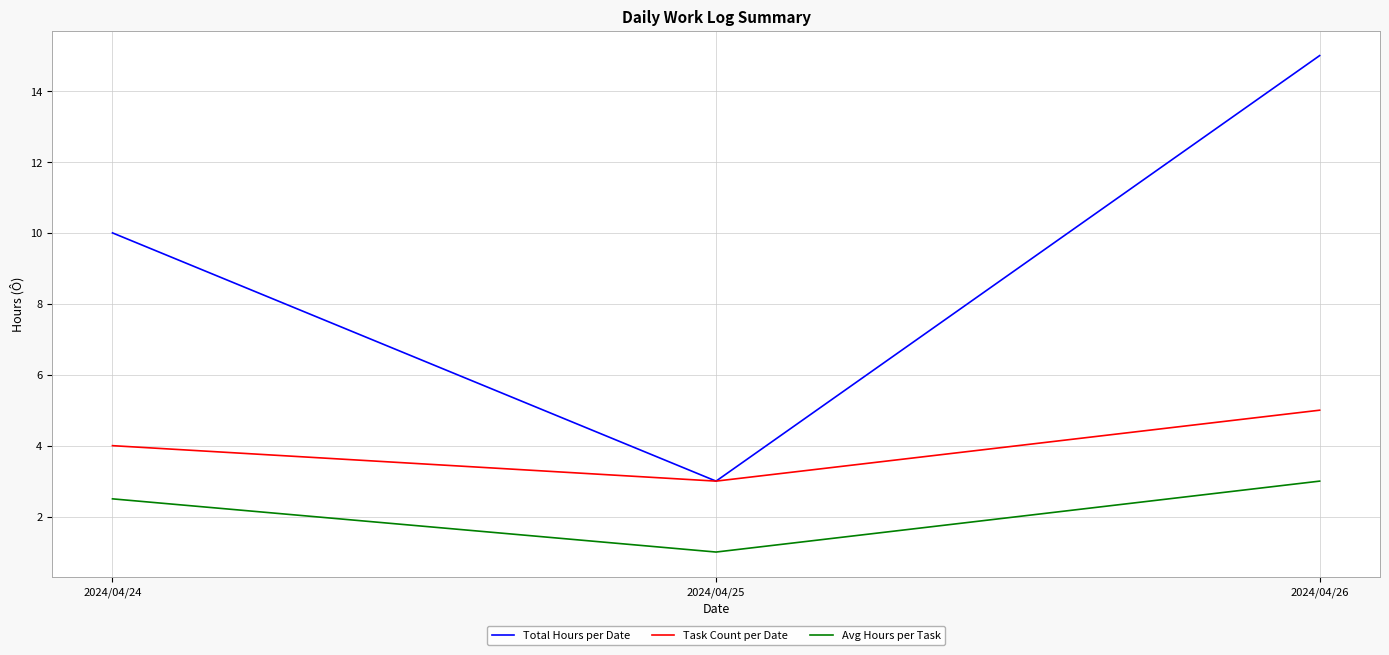

At how many categories does at least one series exceed 6?

2